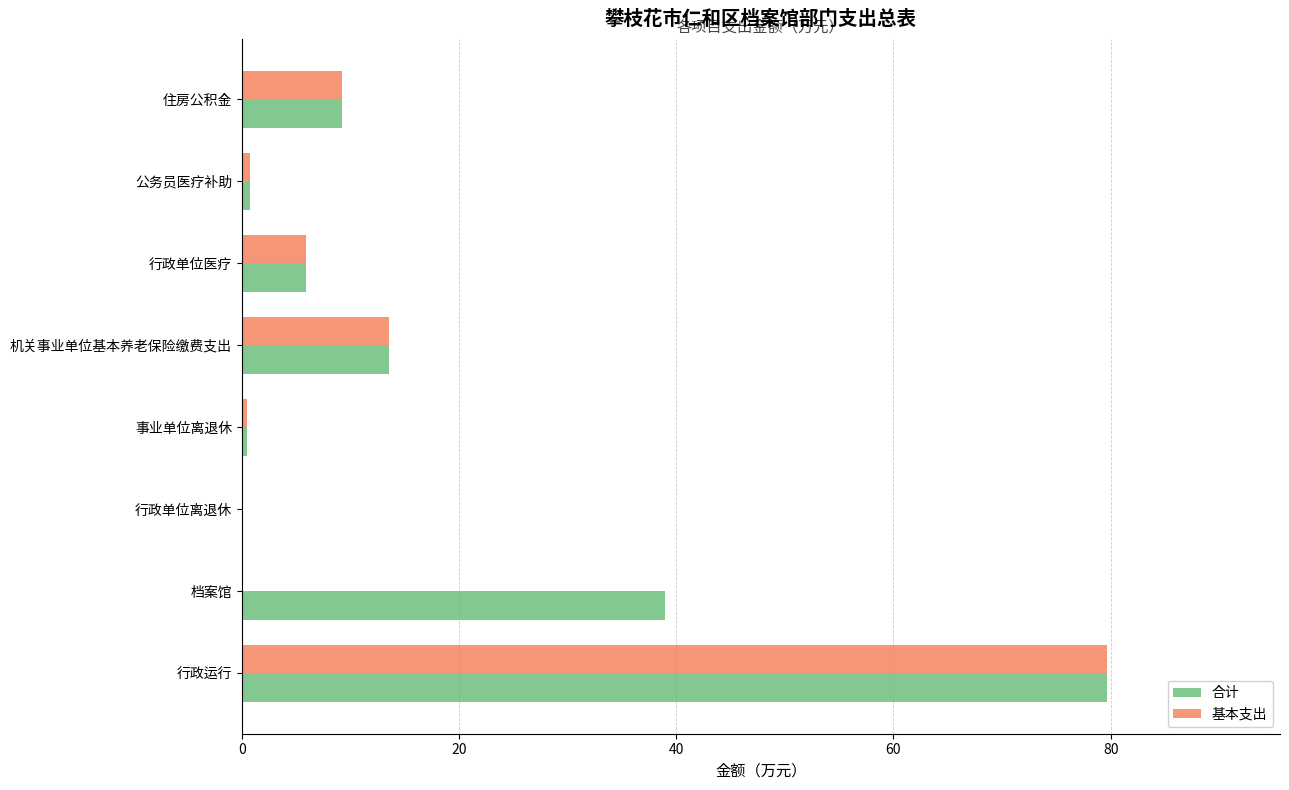

What is the sum of all 基本支出 values?

109.7